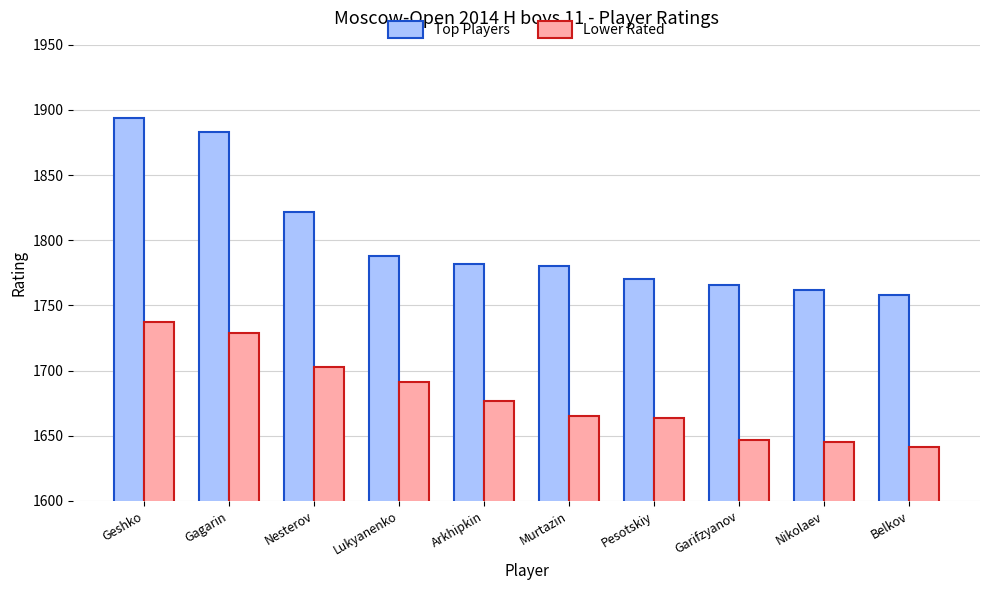

What is the maximum value shown in the chart?

1894